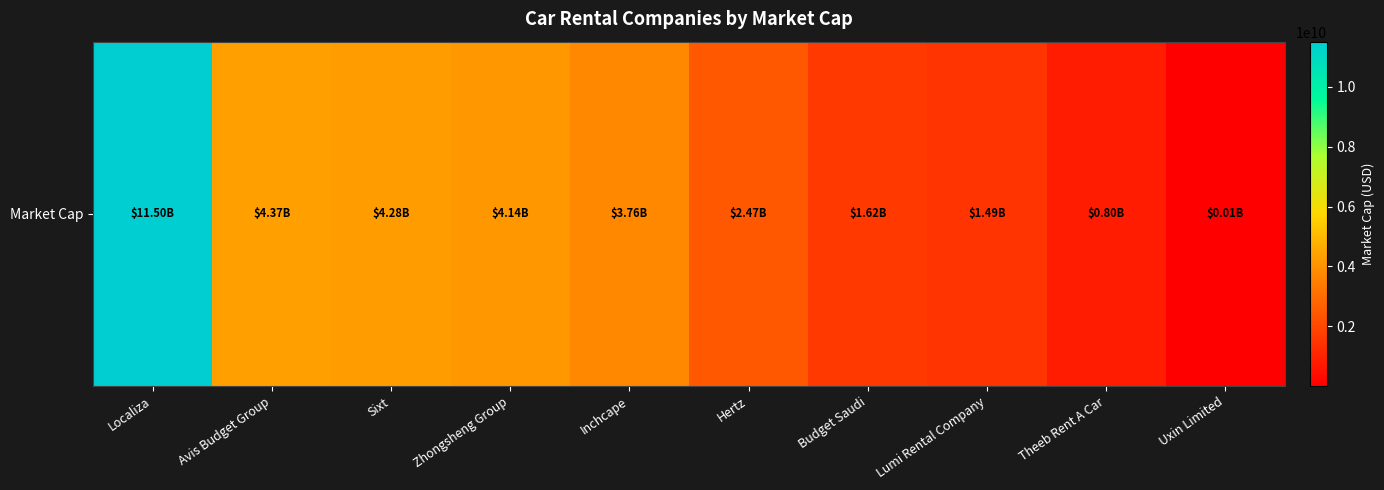

What is the maximum value shown in the chart?

11501235447